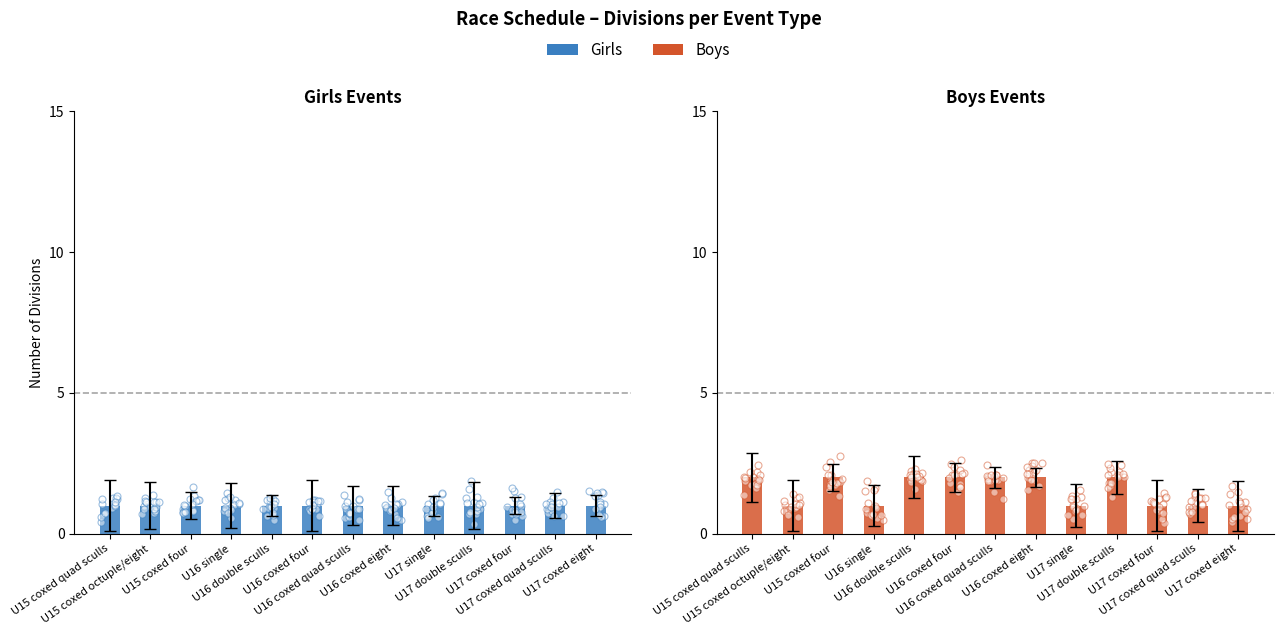

What are all the series names shown in the legend?

Girls, Boys